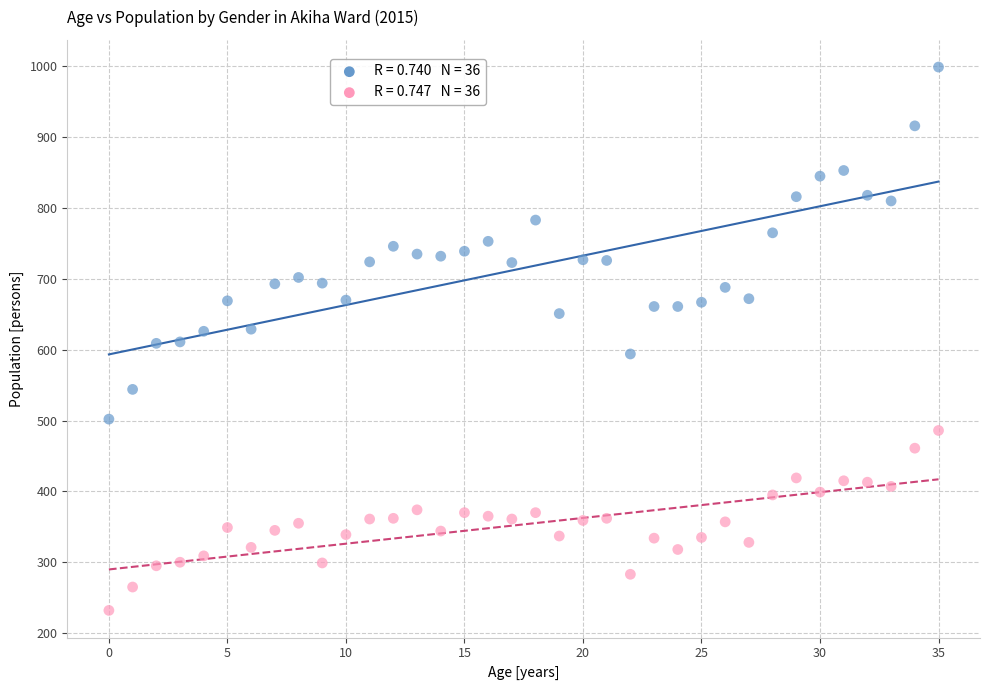

Across all data points, what is the range of Y values (max minus min)?

767